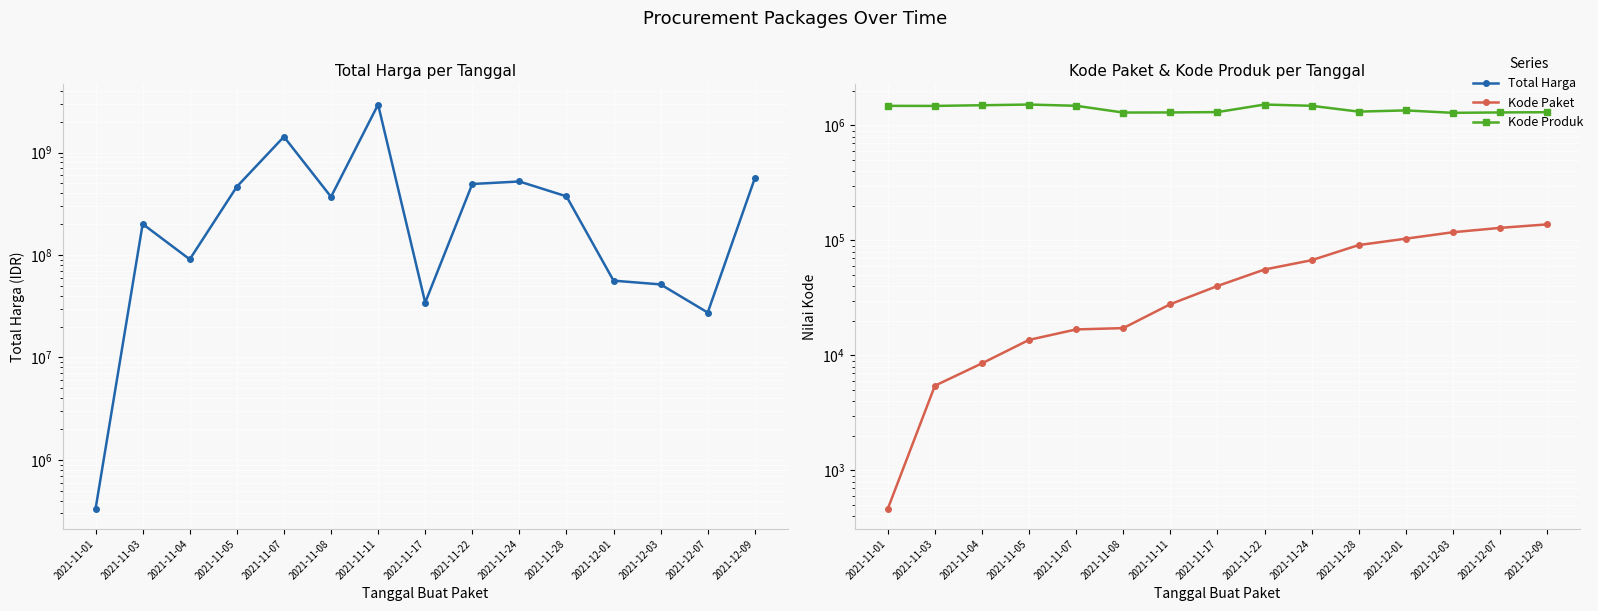

Where does the Total Harga series first go above 369516000?

2021-11-05